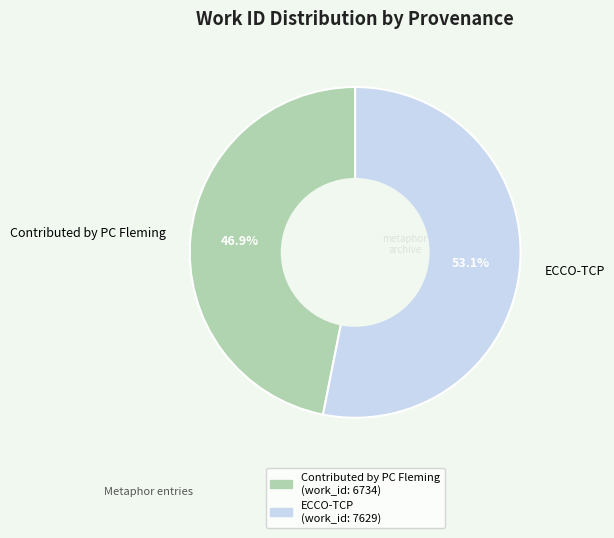

Which has a higher value, Contributed by PC Fleming or ECCO-TCP?

ECCO-TCP